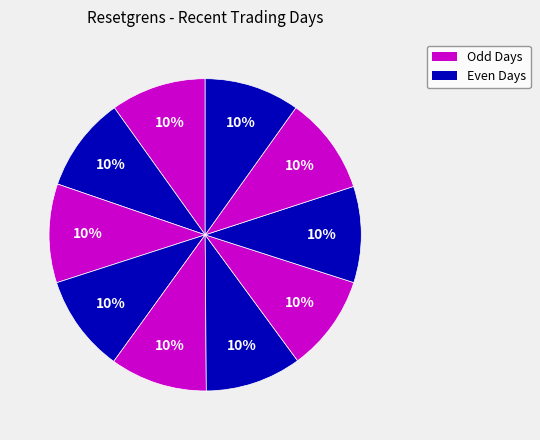

How many segments does this pie chart have?

10